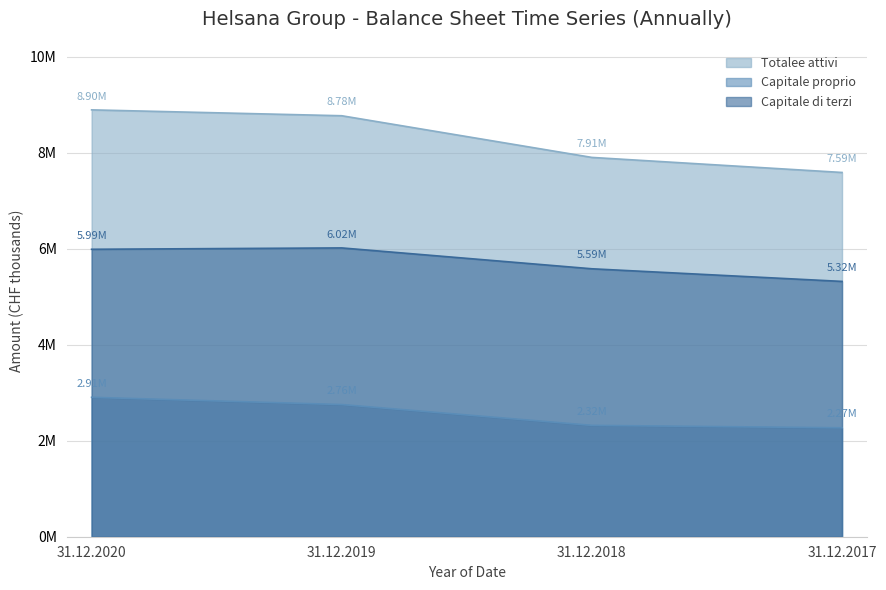

What is the maximum value for Capitale di terzi?

6020152